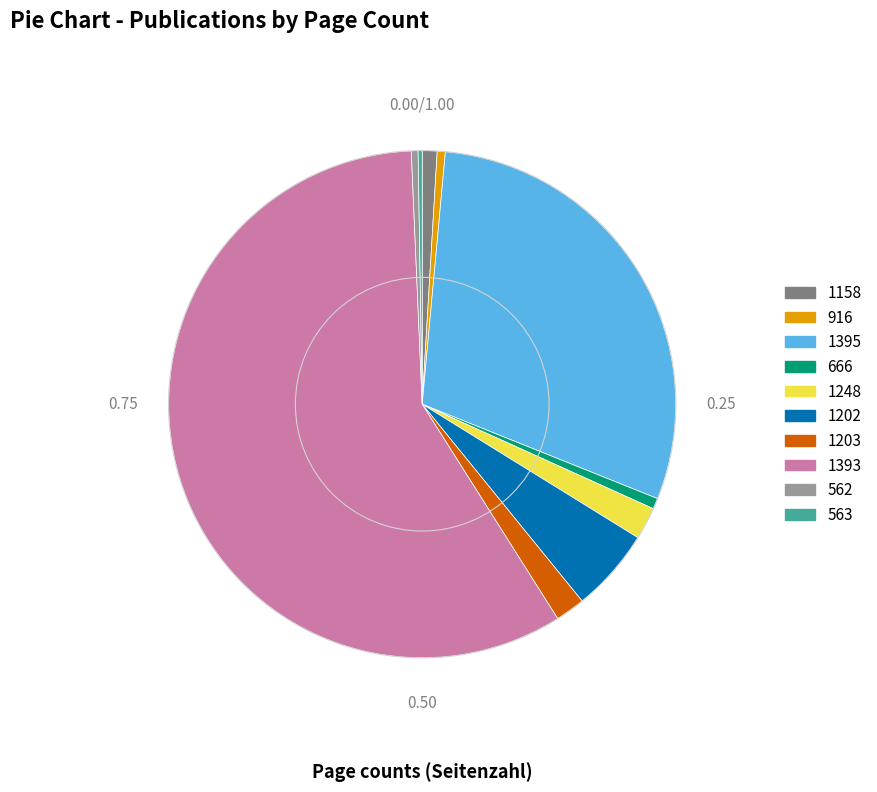

Does any single category account for the majority?

Yes